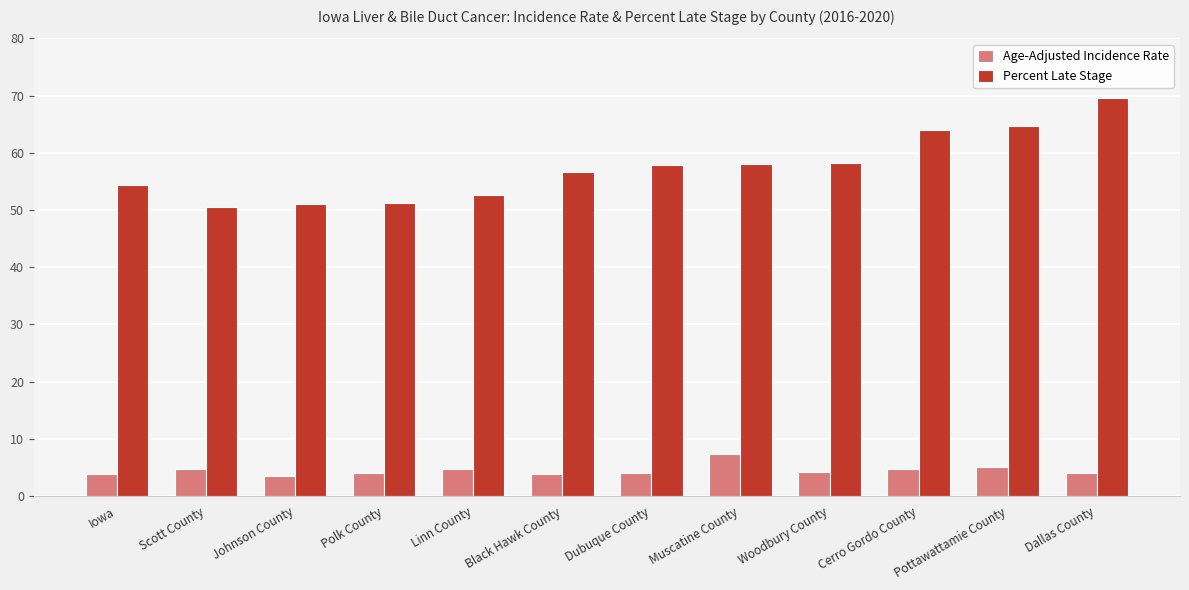

How many data points does each series have?

12